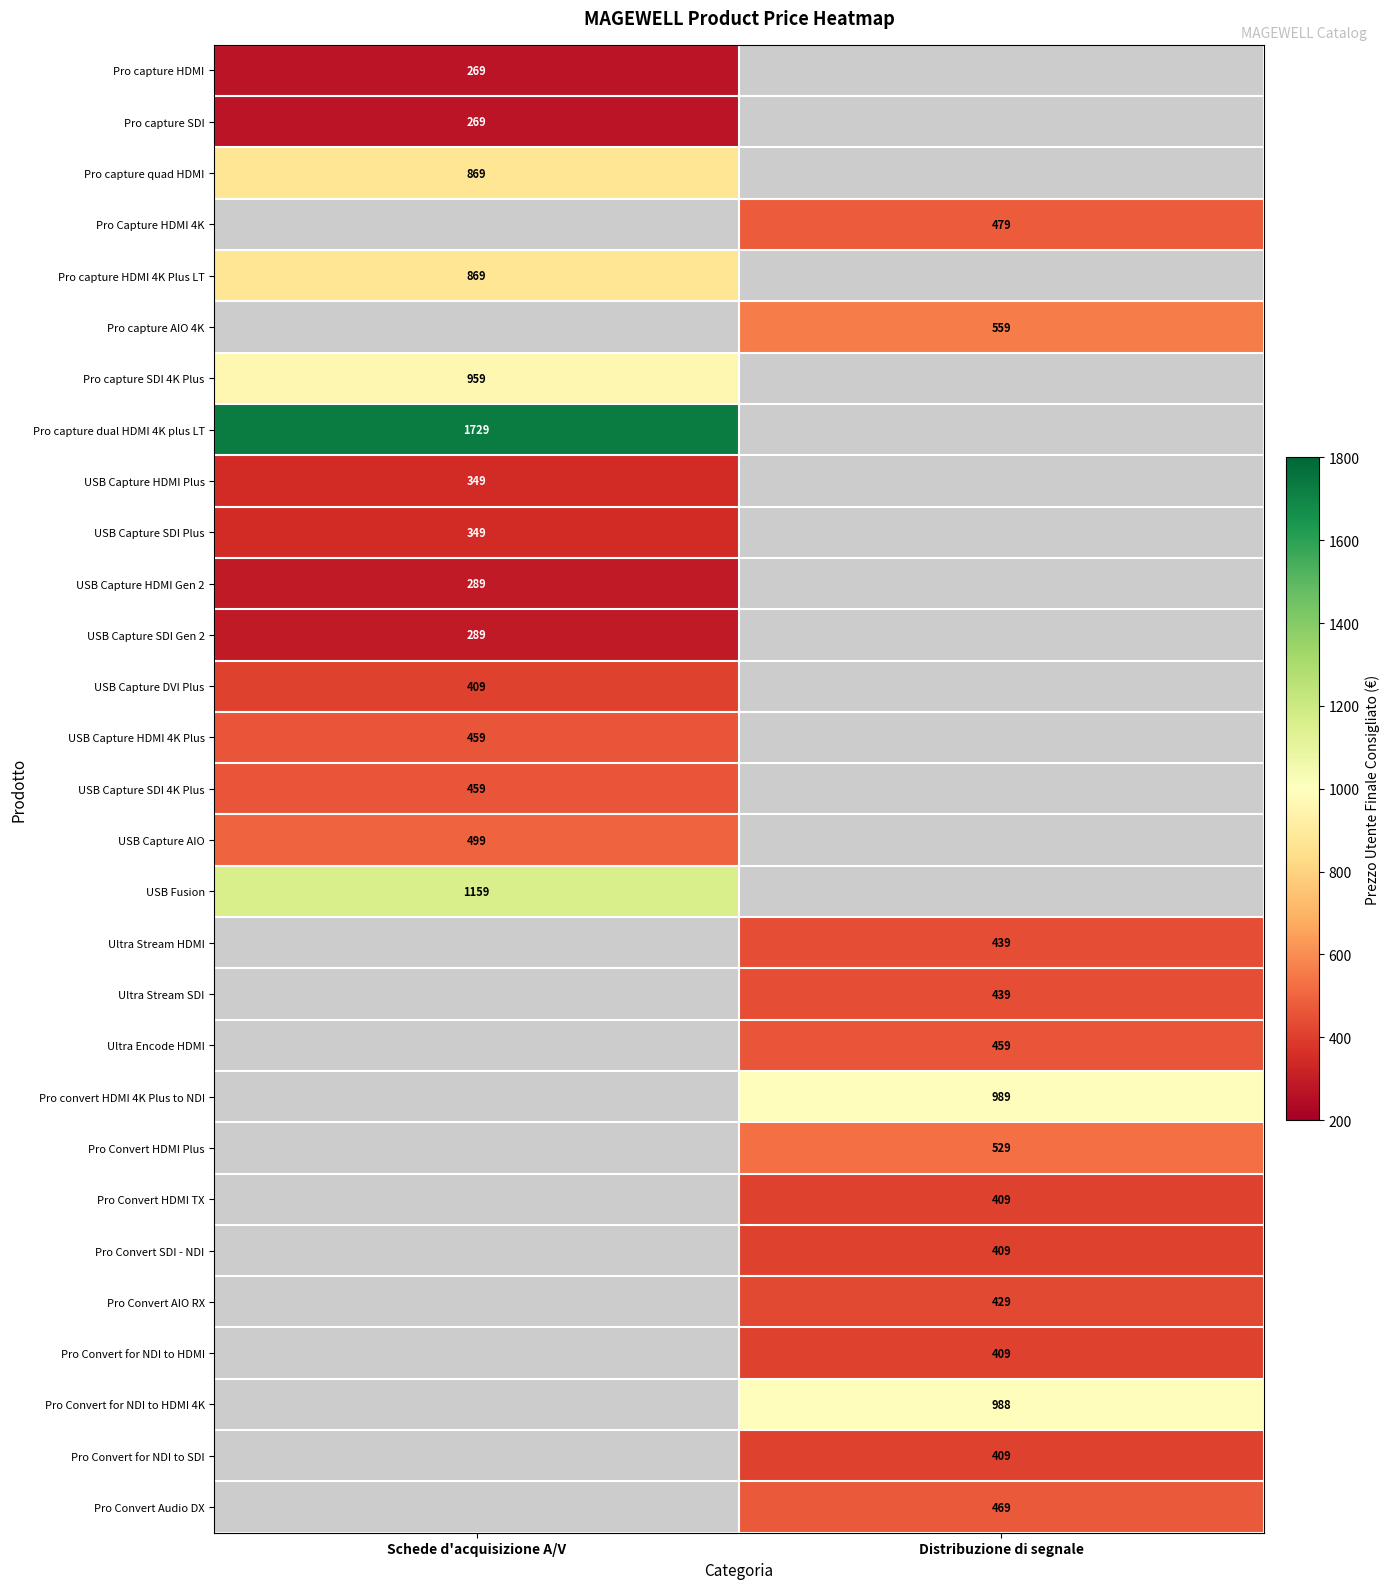

The value of USB Capture HDMI 4K Plus at Schede d'acquisizione A/V is 459. True or false?

True